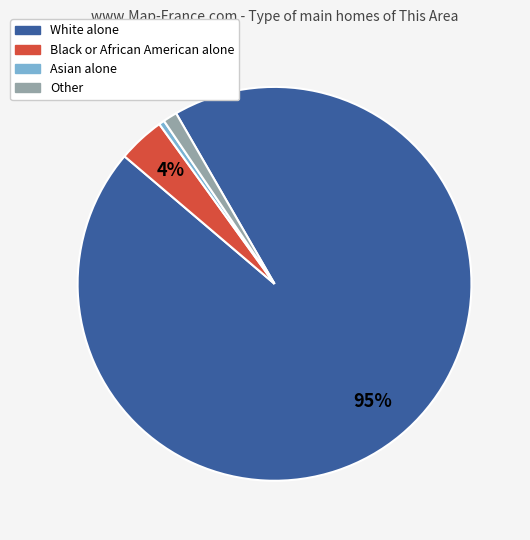

Combined, do Asian alone and Other account for over 50%?

No